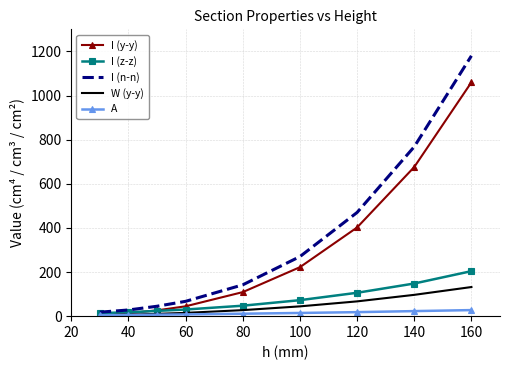

What is the maximum value shown in the chart?

1180.0